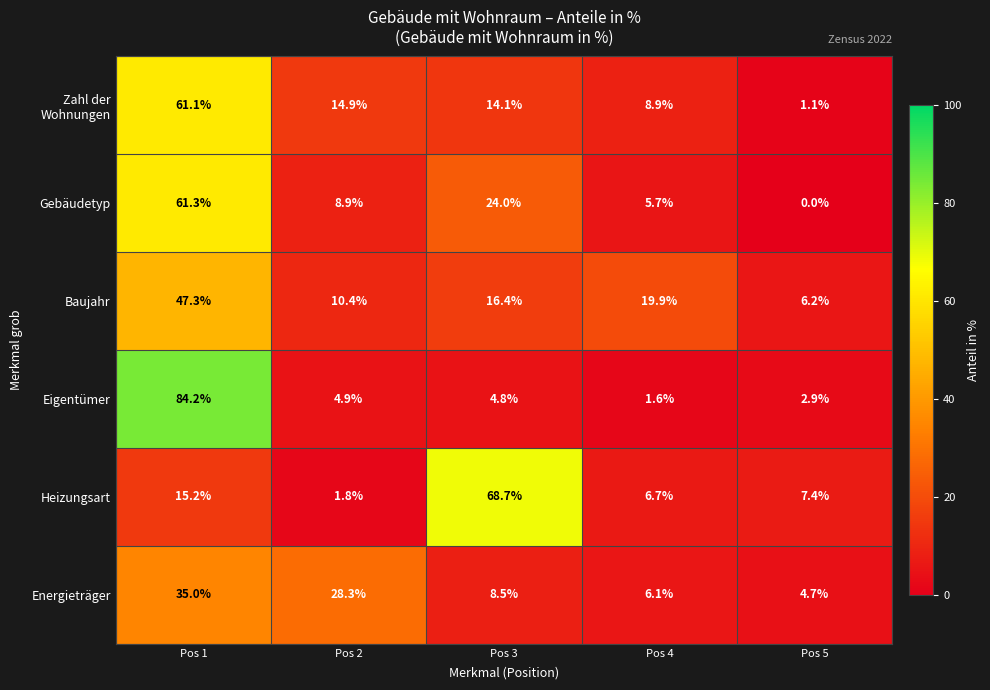

Is the value of Energieträger at Pos 1 greater than the value of Gebäudetyp at Pos 5?

Yes